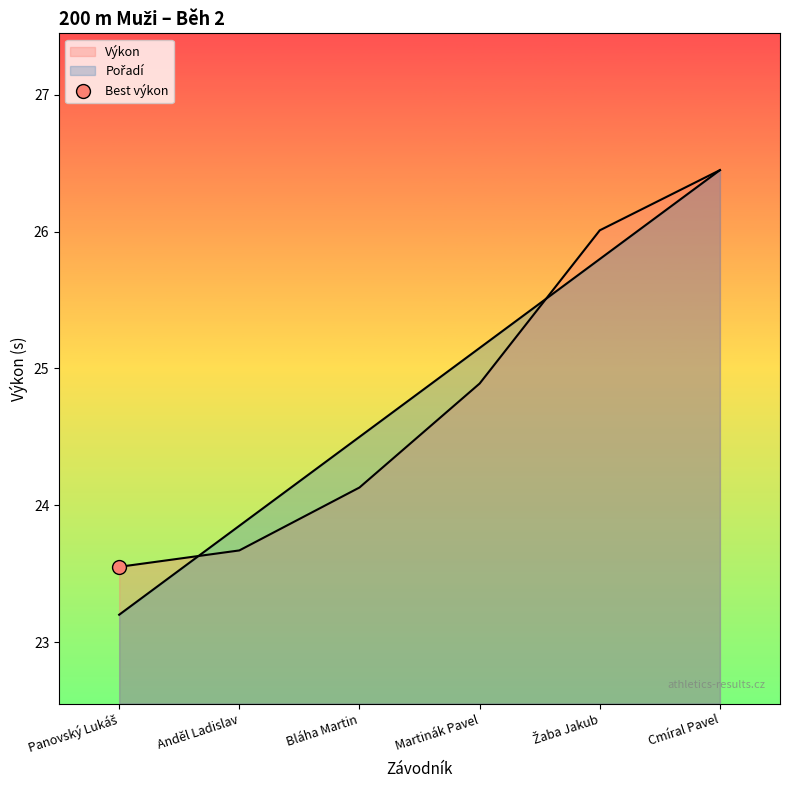

Reading right to left, transcribe all the data shown in this chart.

Pořadí: Cmíral Pavel=26.4	Žaba Jakub=25.8	Martinák Pavel=25.1	Bláha Martin=24.5	Anděl Ladislav=23.9	Panovský Lukáš=23.2
Výkon: Cmíral Pavel=26.4	Žaba Jakub=26.0	Martinák Pavel=24.9	Bláha Martin=24.1	Anděl Ladislav=23.7	Panovský Lukáš=23.6